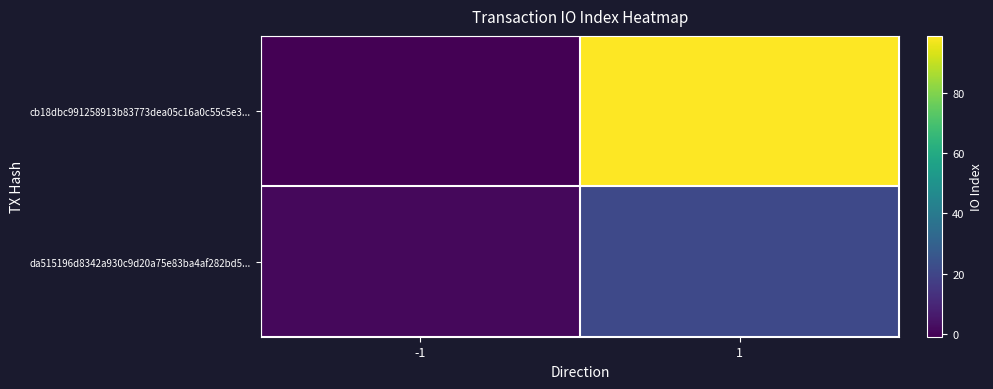

At 1, list the series in order from largest to smallest.

cb18dbc991258913b83773dea05c16a0c55c5e3..., da515196d8342a930c9d20a75e83ba4af282bd5...